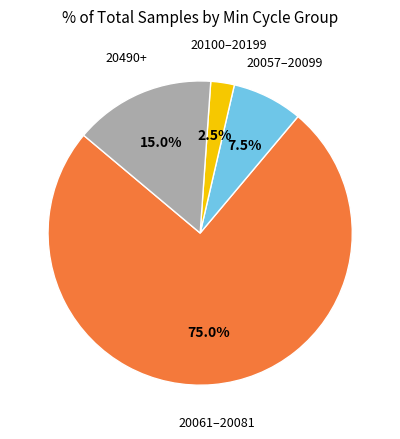

Is there a majority slice in this chart?

Yes